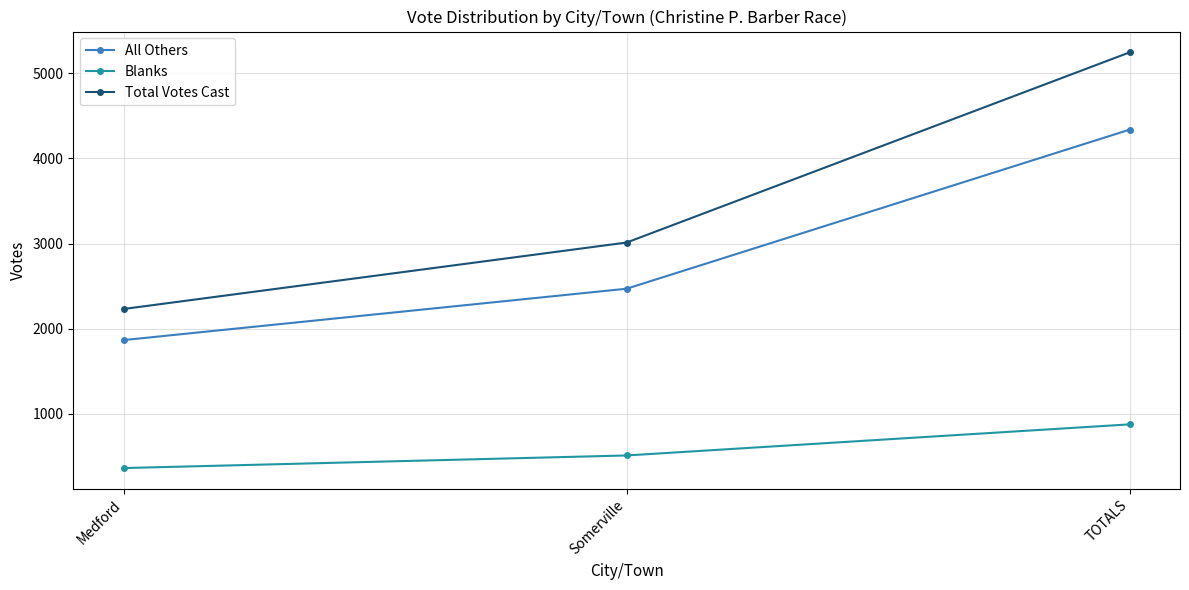

What is the approximate value of All Others at TOTALS?

4337